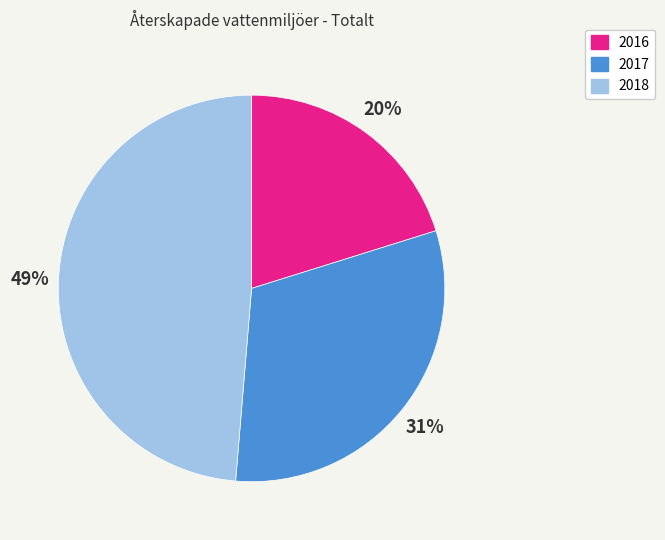

Is it true that 2018 is 49% of the pie?

True